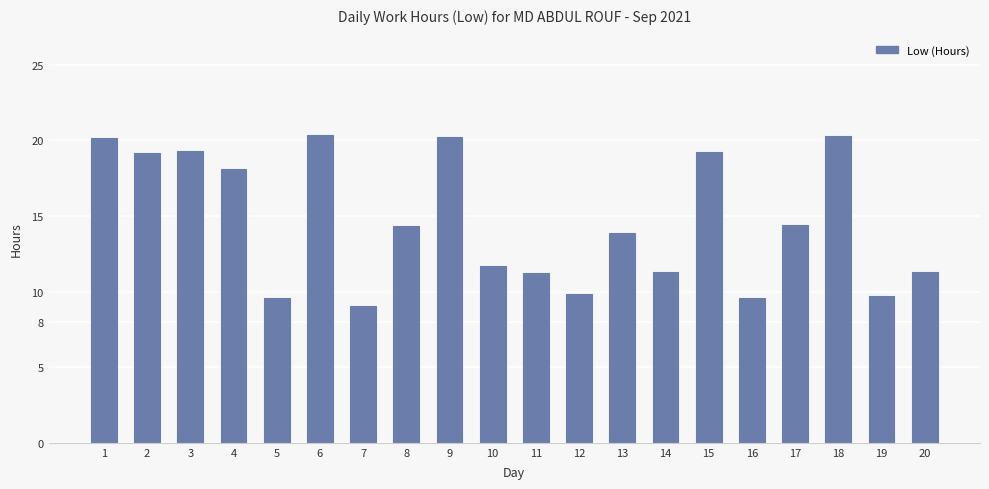

How many bars are there in total?

20